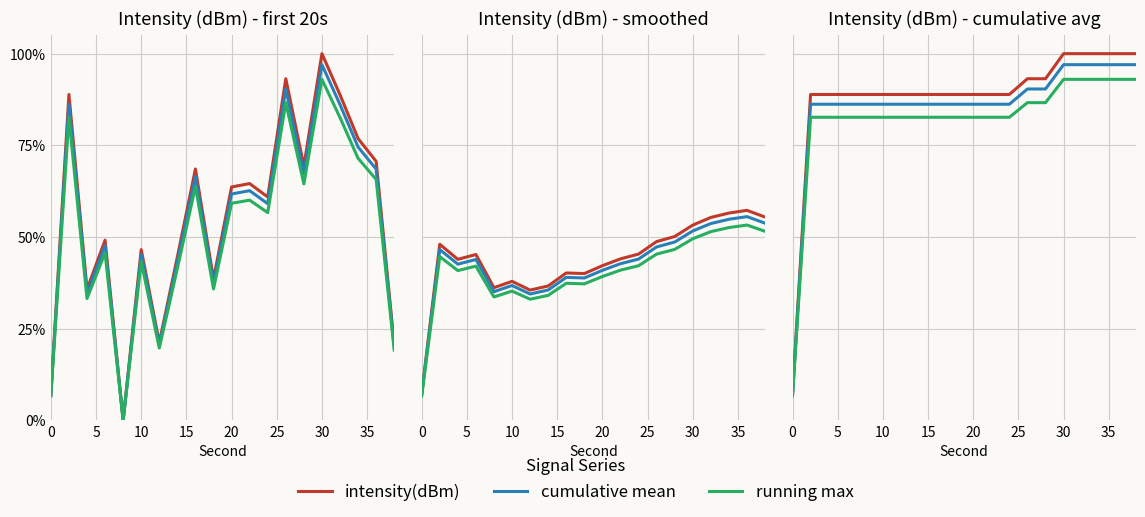

Rank the series by their maximum value, from highest to lowest.

intensity(dBm), cumulative mean, running max